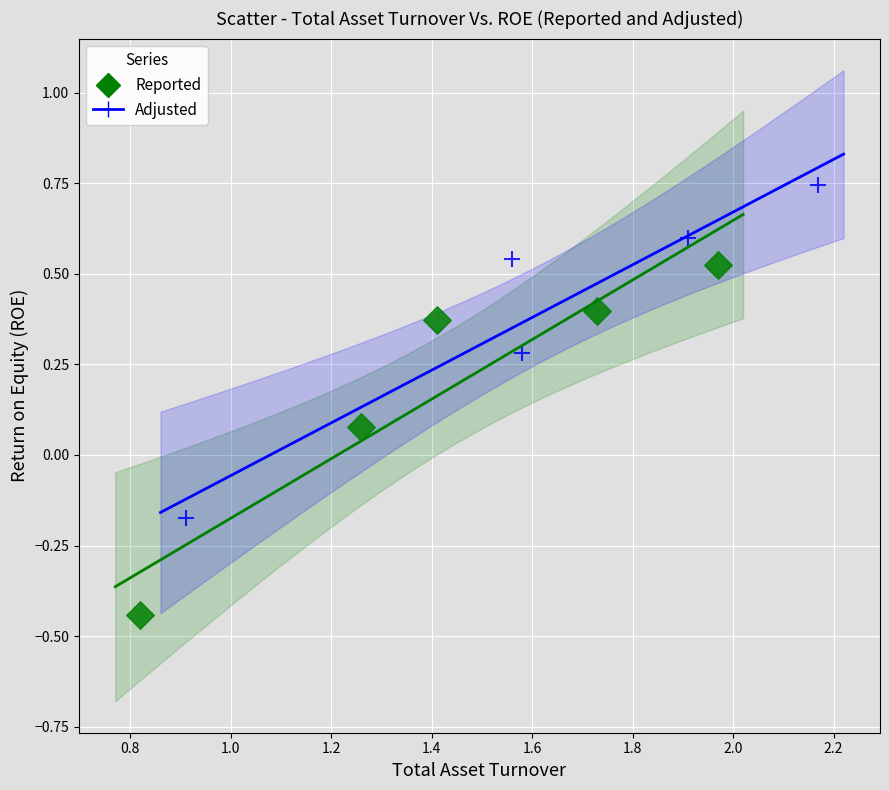

What are all the series names shown in the legend?

Reported, Adjusted